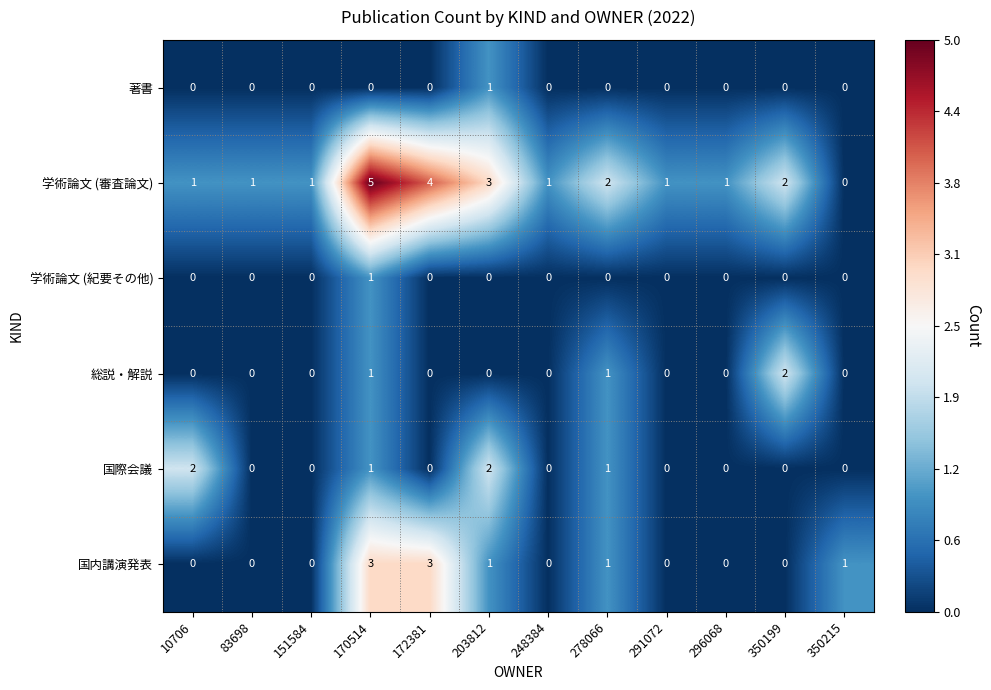

How many data points does each series have?

12